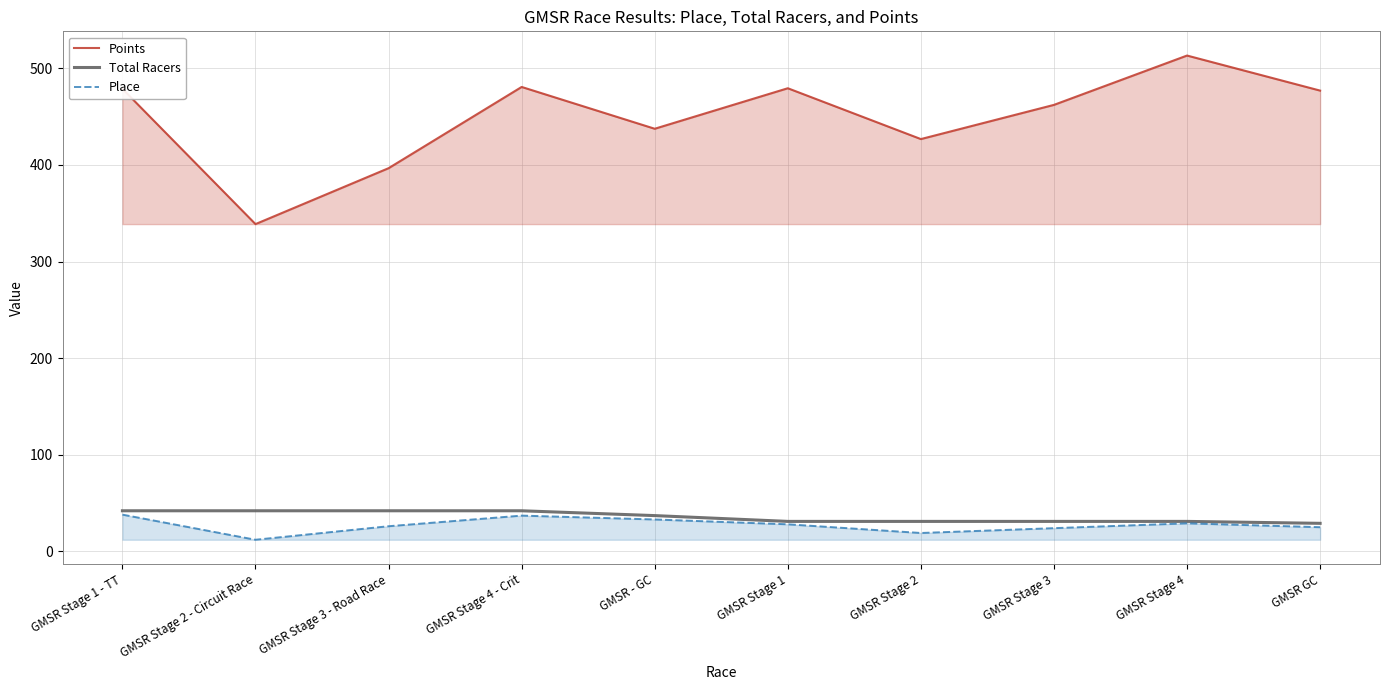

Rank the categories by Place value from highest to lowest.

GMSR Stage 1 - TT, GMSR Stage 4 - Crit, GMSR - GC, GMSR Stage 4, GMSR Stage 1, GMSR Stage 3 - Road Race, GMSR GC, GMSR Stage 3, GMSR Stage 2, GMSR Stage 2 - Circuit Race